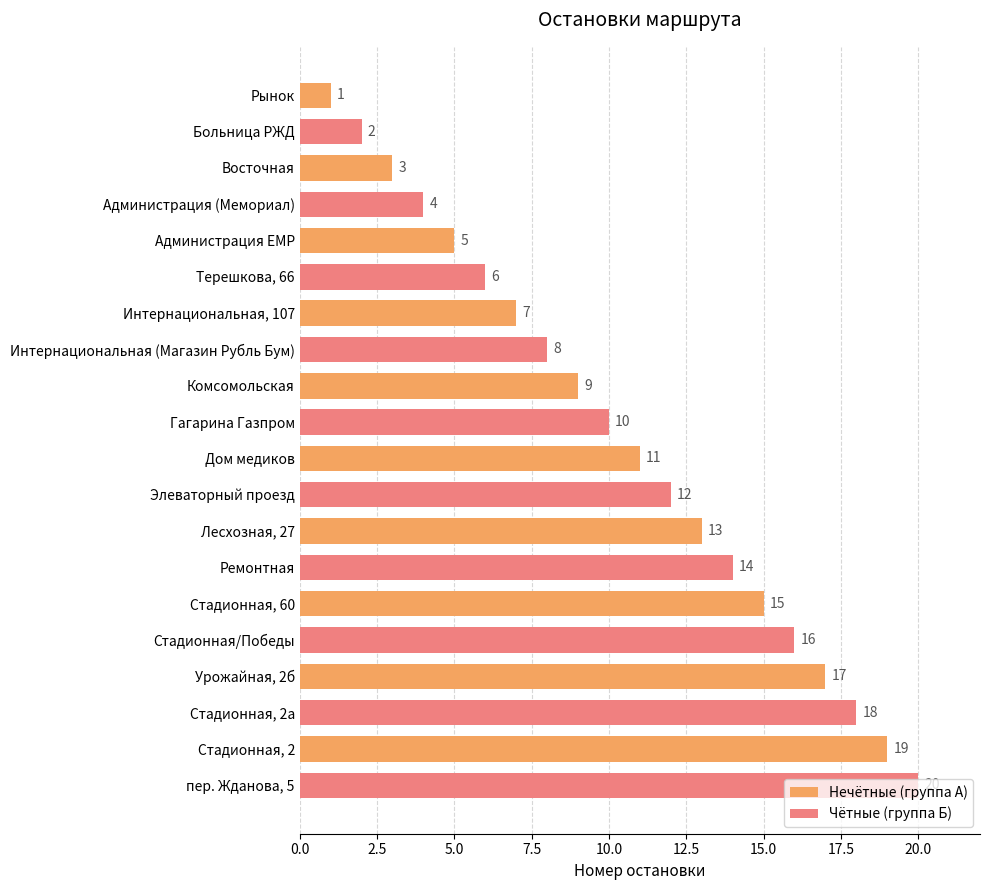

At which category is the sum across all series the highest?

Стадионная, 2